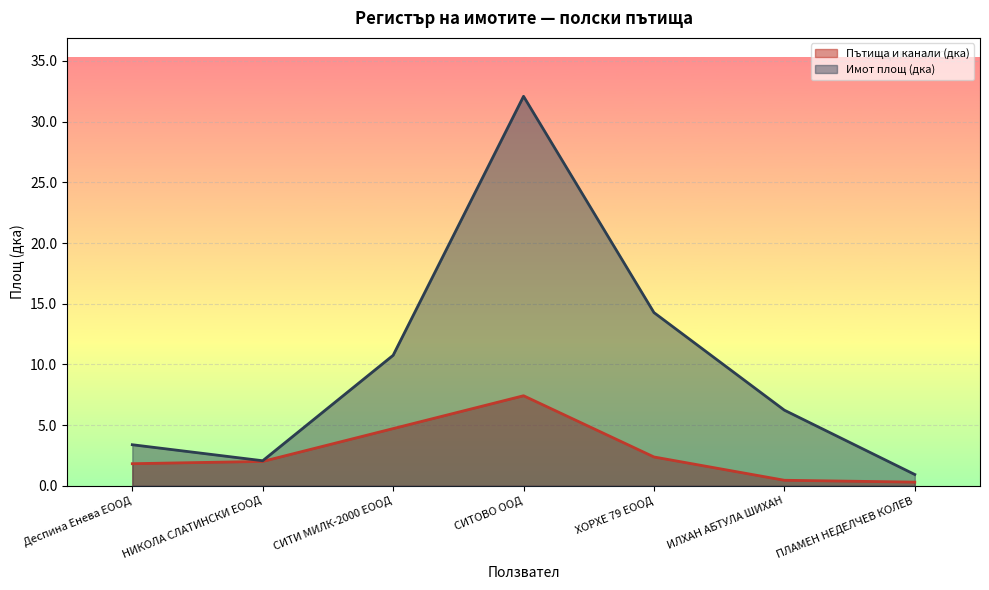

Which series has the widest spread of values?

Имот площ (дка)